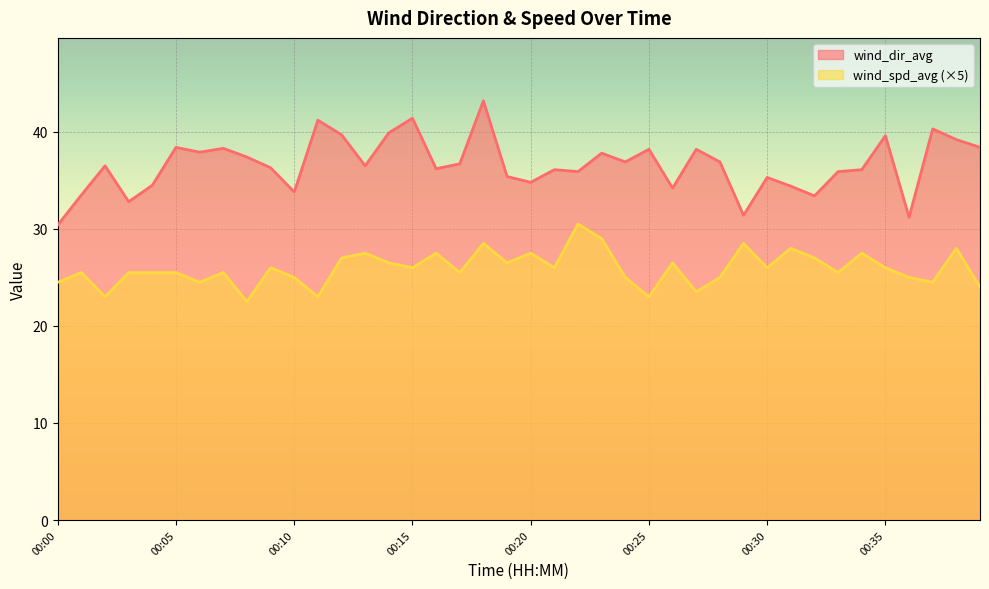

How many interior local peaks does the wind_spd_avg series have?

13